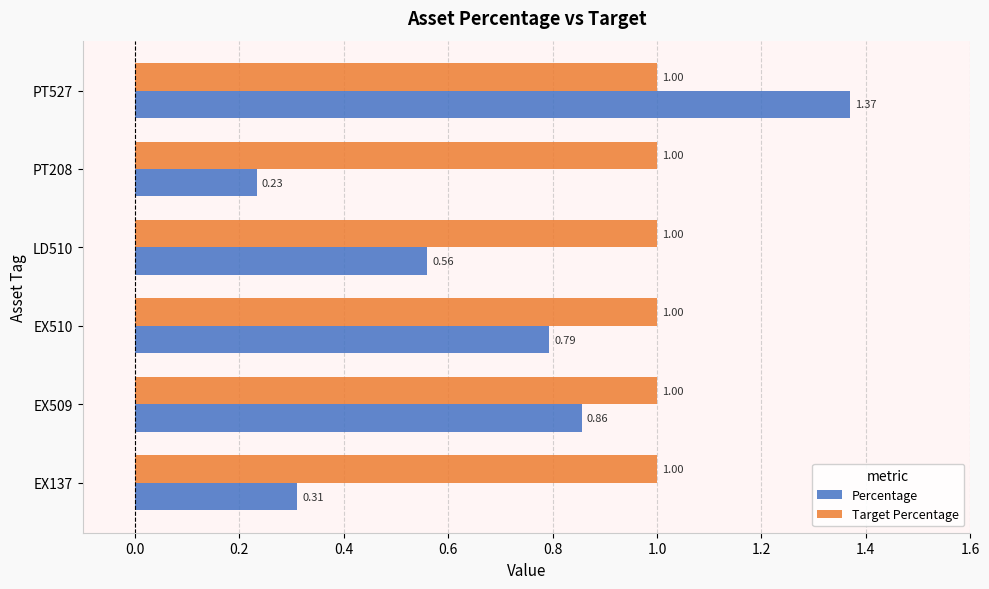

What is the sum of all Percentage values?

4.1